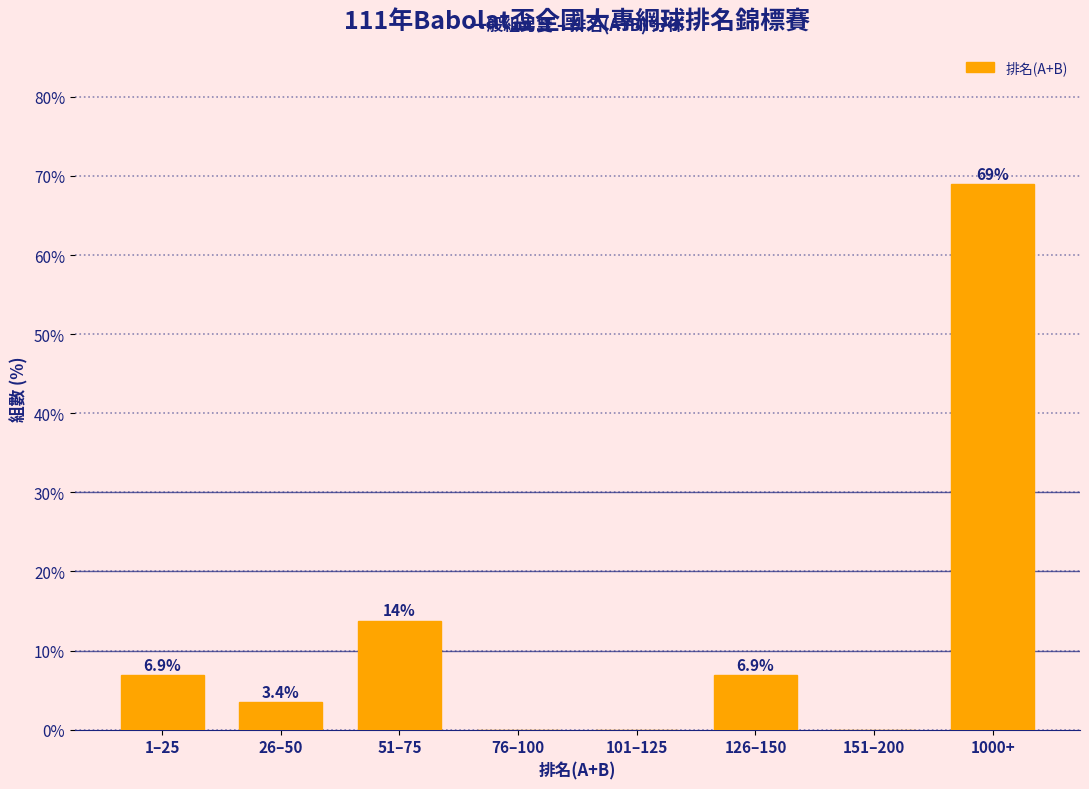

Reading left to right, list all the values displayed in this chart.

1–25=6.9	26–50=3.4	51–75=13.8	76–100=0.0	101–125=0.0	126–150=6.9	151–200=0.0	1000+=69.0